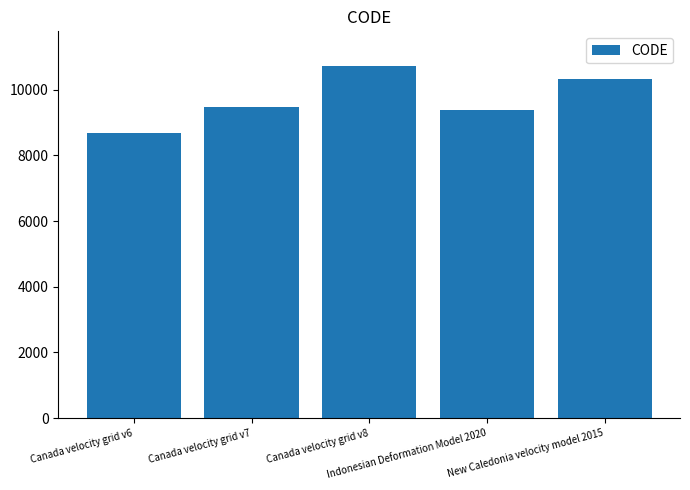

Between New Caledonia velocity model 2015 and Canada velocity grid v8, which is larger?

Canada velocity grid v8